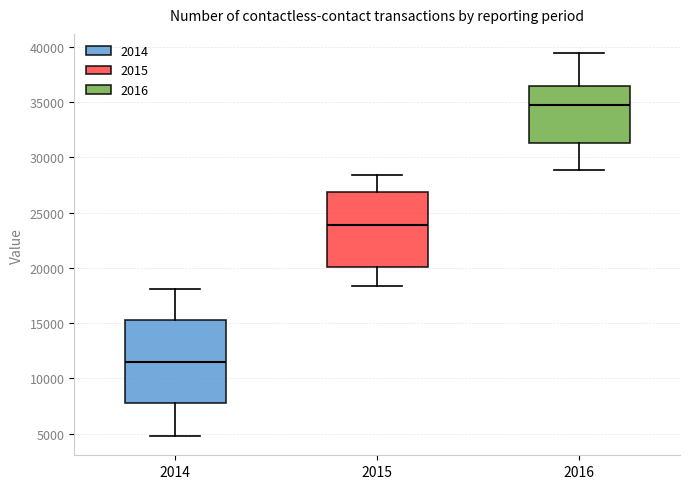

Reading left to right, transcribe this box plot: for each box, give where its median line is, the range the box spans, and where its two whiskers end, as read against the y-axis. The values are not printed on the chart, so give them approximately, as read against the axis.

2014: median 11500, box 8000 to 15500, whiskers 5000 to 18000
2015: median 24000, box 20000 to 27000, whiskers 18500 to 28500
2016: median 34500, box 31500 to 36500, whiskers 29000 to 39500